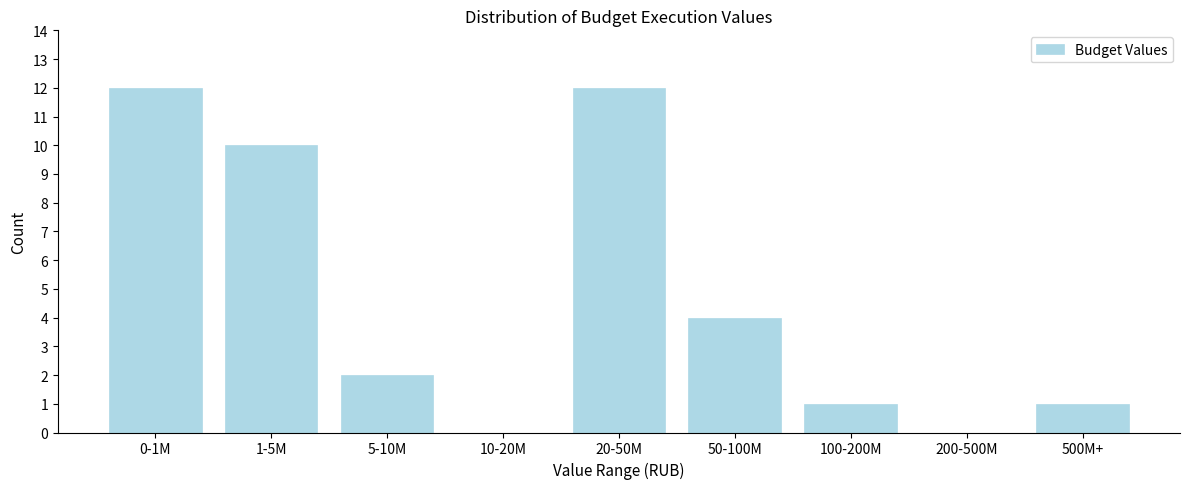

Reading left to right, what are all the values shown in this chart?

0-1M=12	1-5M=10	5-10M=2	10-20M=0	20-50M=12	50-100M=4	100-200M=1	200-500M=0	500M+=1